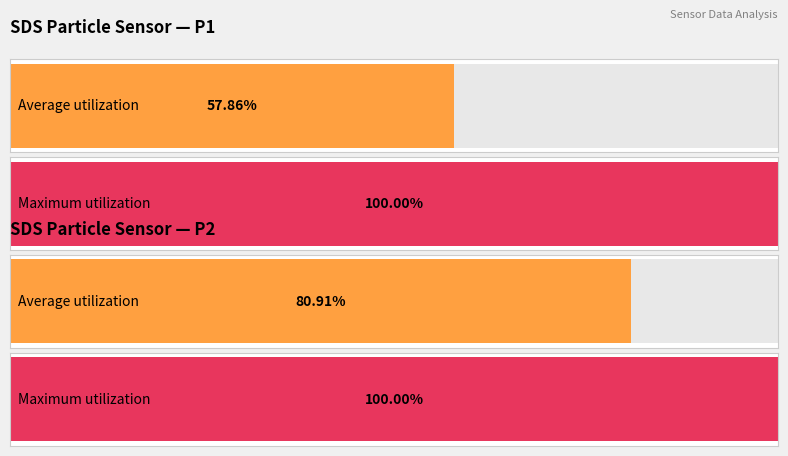

How many groups of bars are there?

2